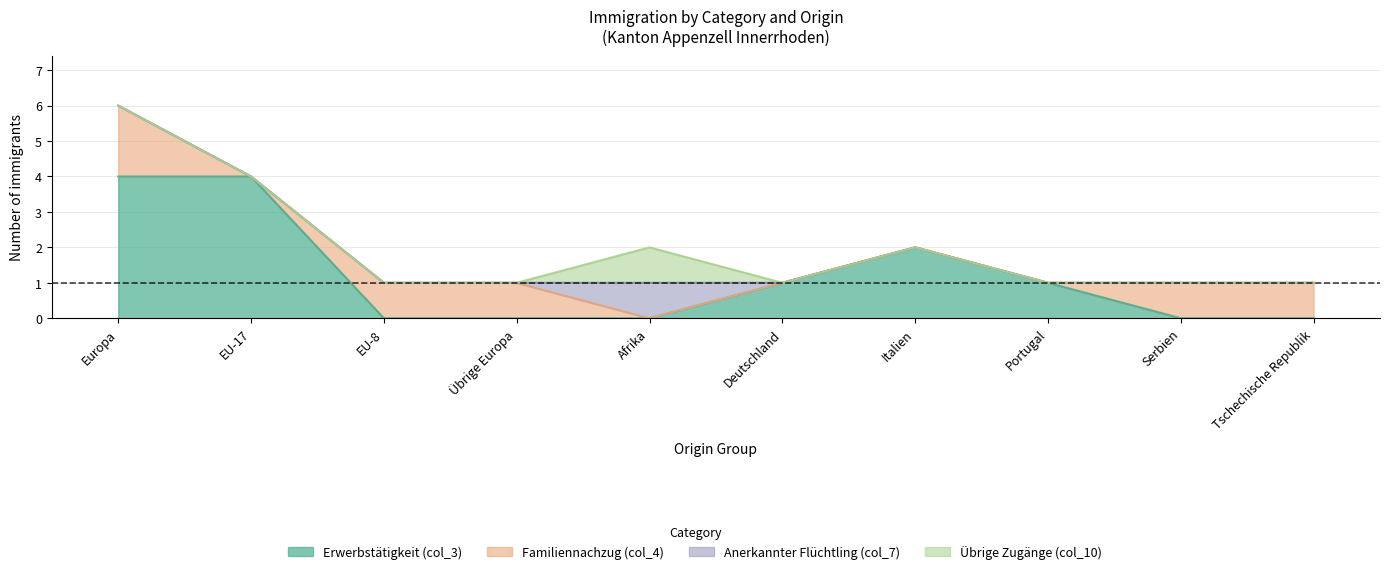

True or false: Familiennachzug (col_4) and Übrige Zugänge (col_10) cross at least once.

True